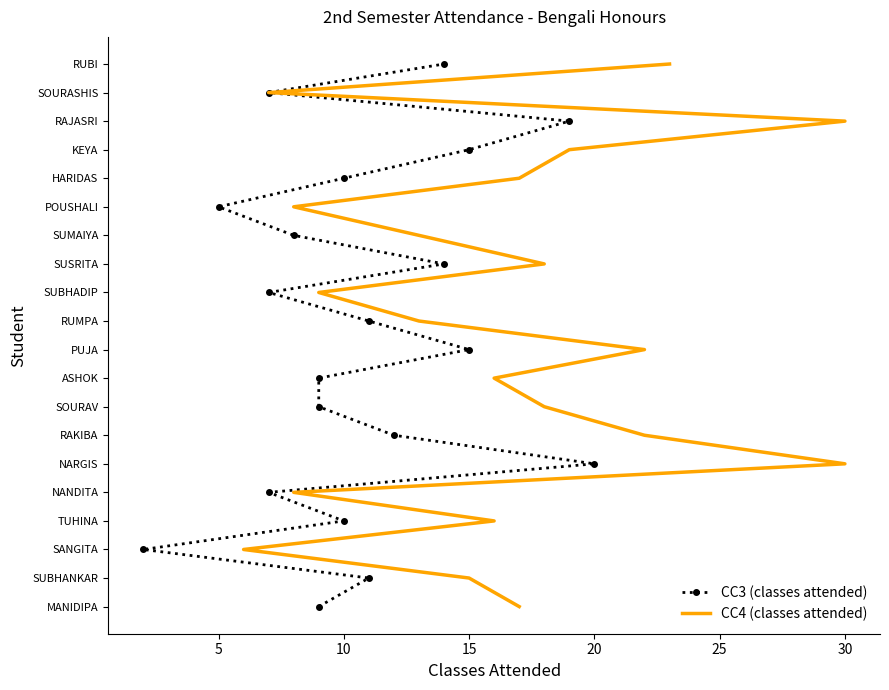

True or false: CC3 (classes attended) and CC4 (classes attended) cross at least once.

False